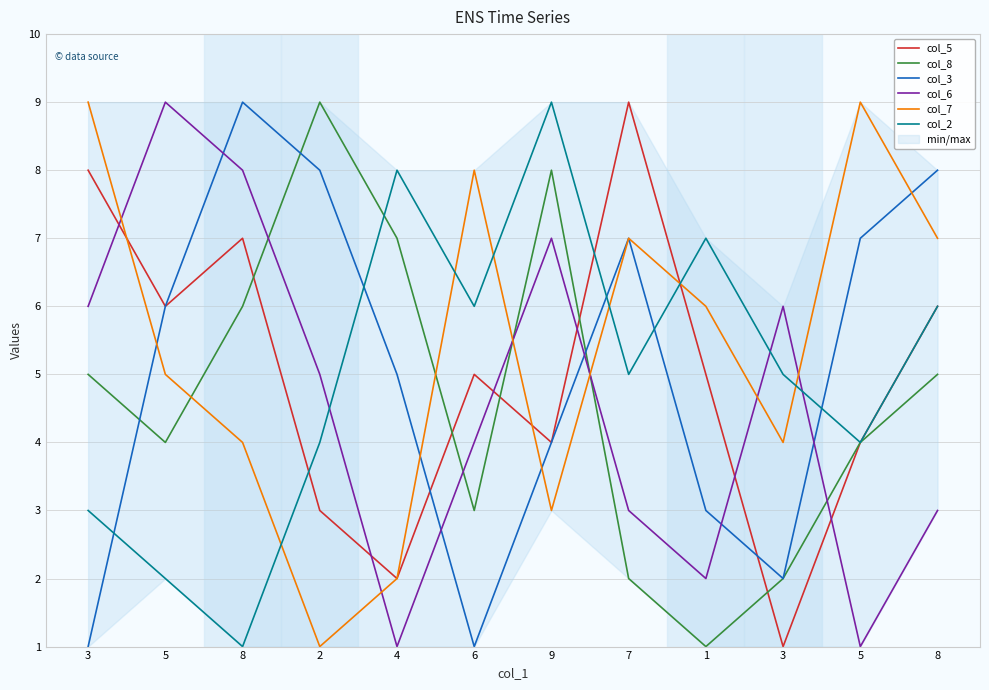

Is the value of col_6 at 6 greater than the value of col_8 at 3?

No